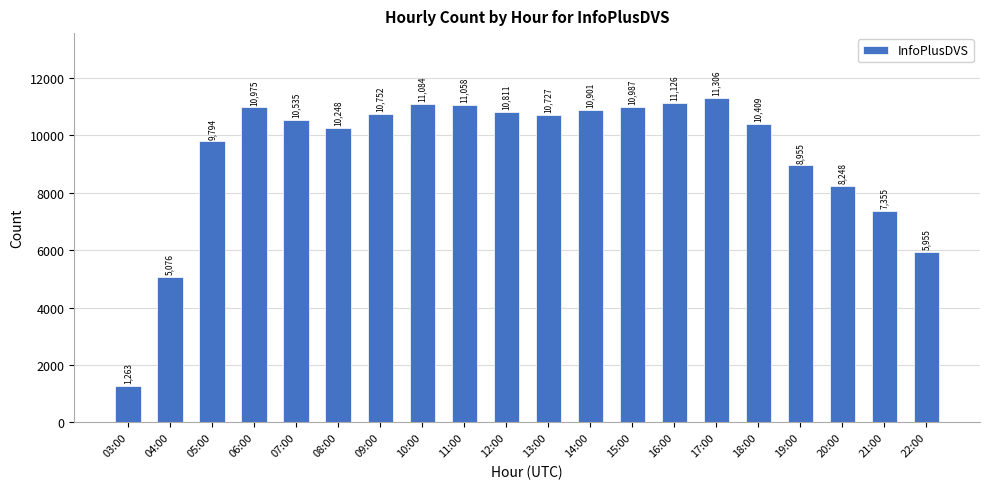

What is the smallest value displayed?

1263